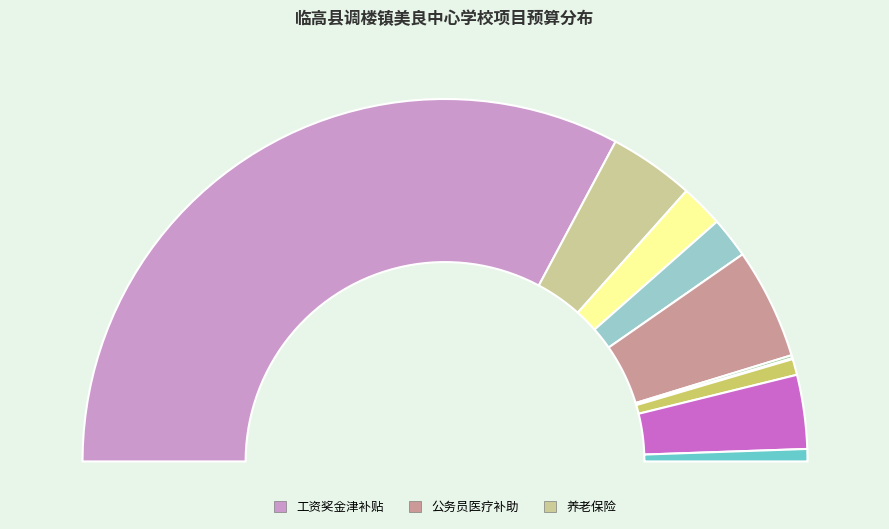

To the nearest percent, what percentage of the pie is 职业年金?

4%